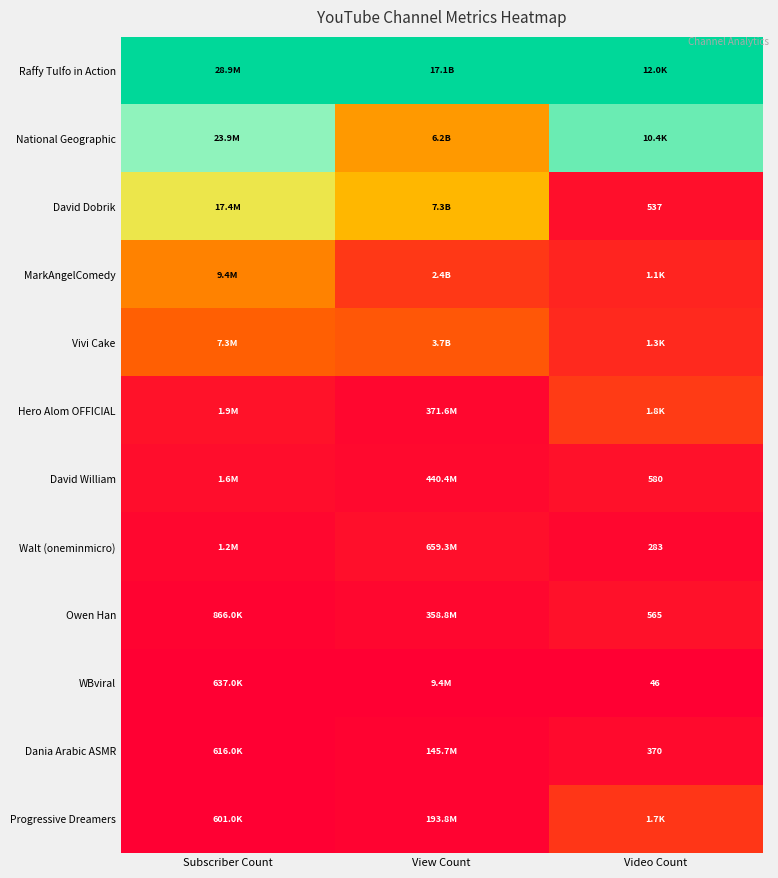

Between Subscriber Count and Video Count, which is larger?

Subscriber Count